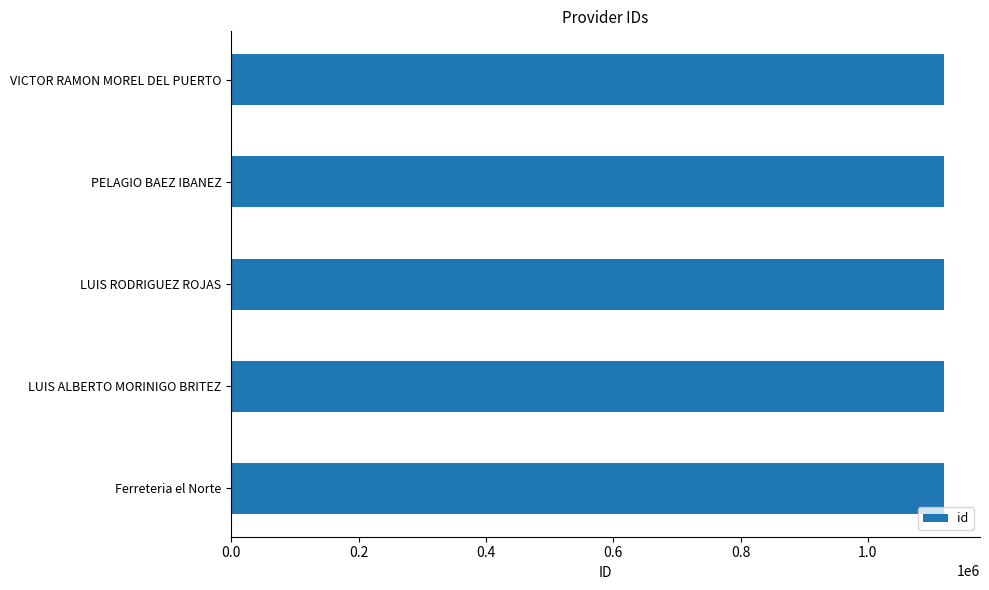

What is the ratio of the value at LUIS ALBERTO MORINIGO BRITEZ to the value at Ferreteria el Norte?

1.0